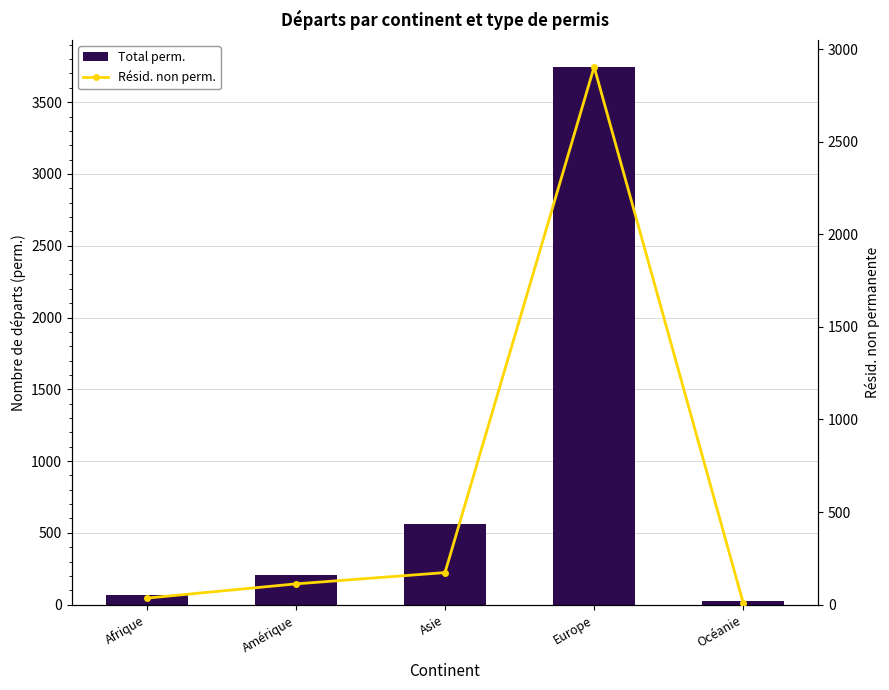

At which category is the sum across all series the highest?

Europe